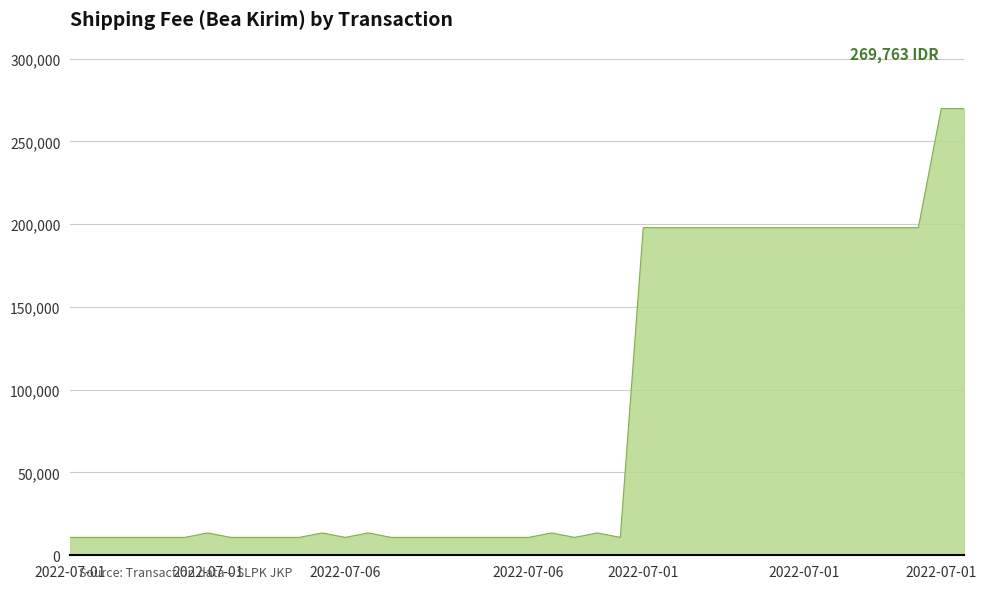

What is the difference between the maximum and minimum values?

258963